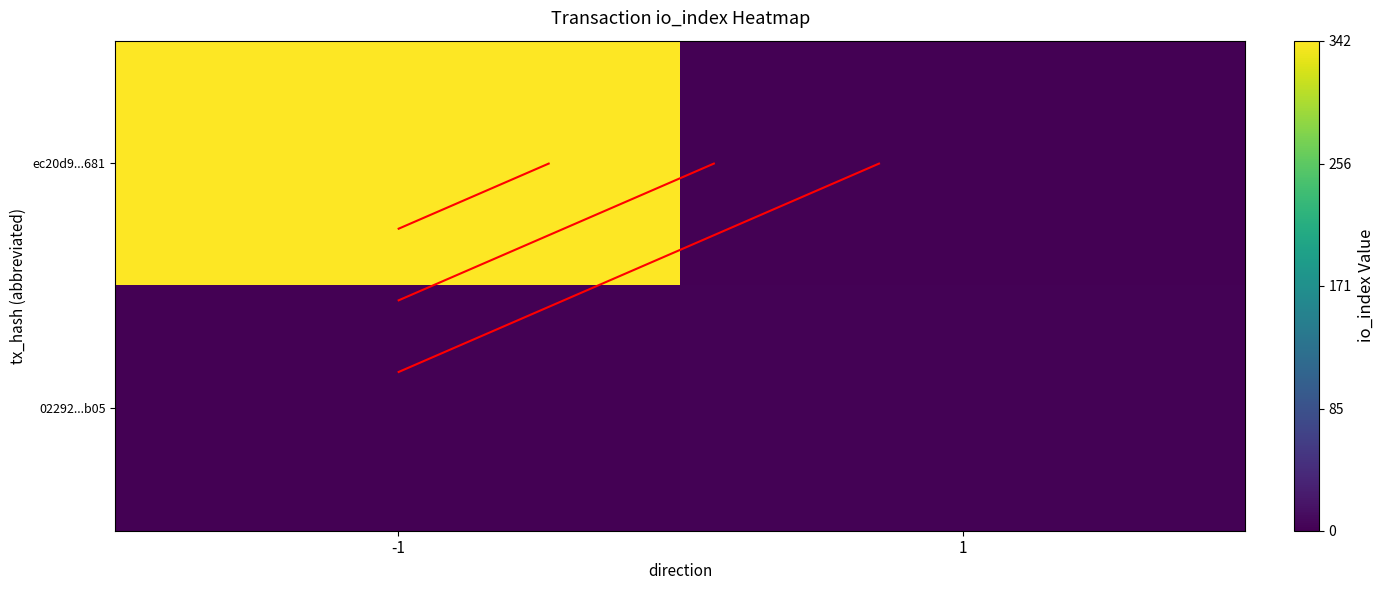

Which has a higher value, -1 or 1?

-1